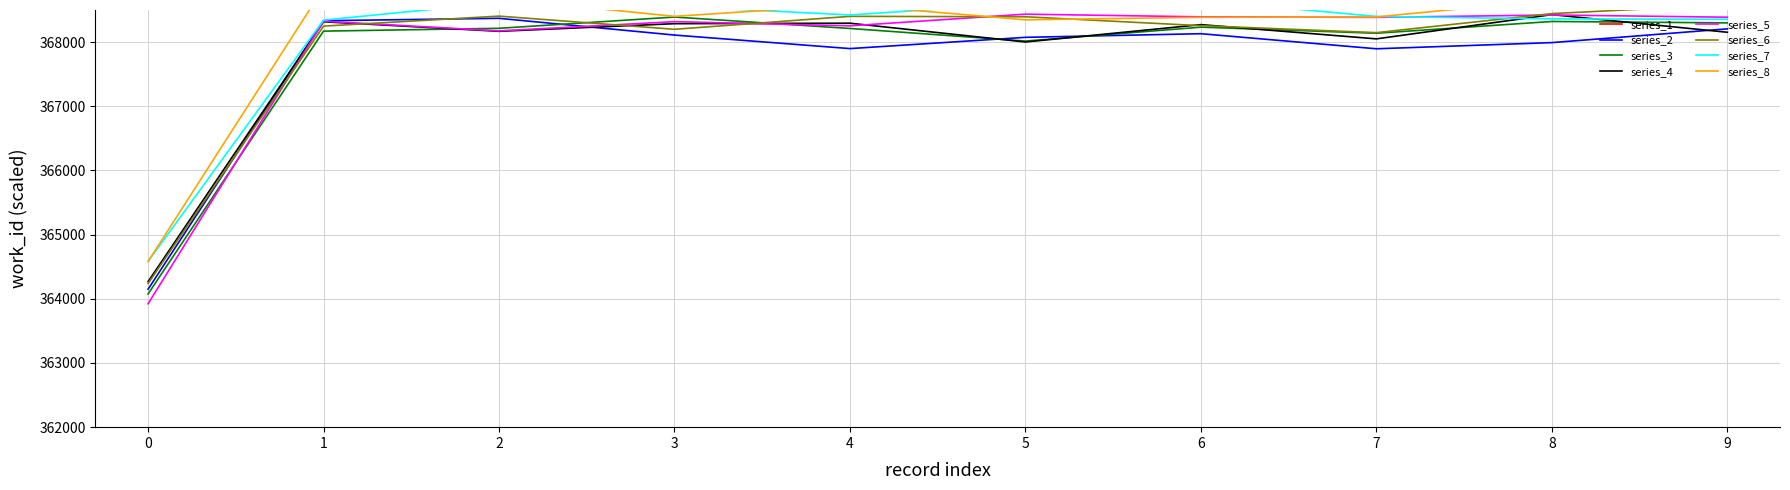

True or false: series_5 has a value of 363922.0 at 0.

True